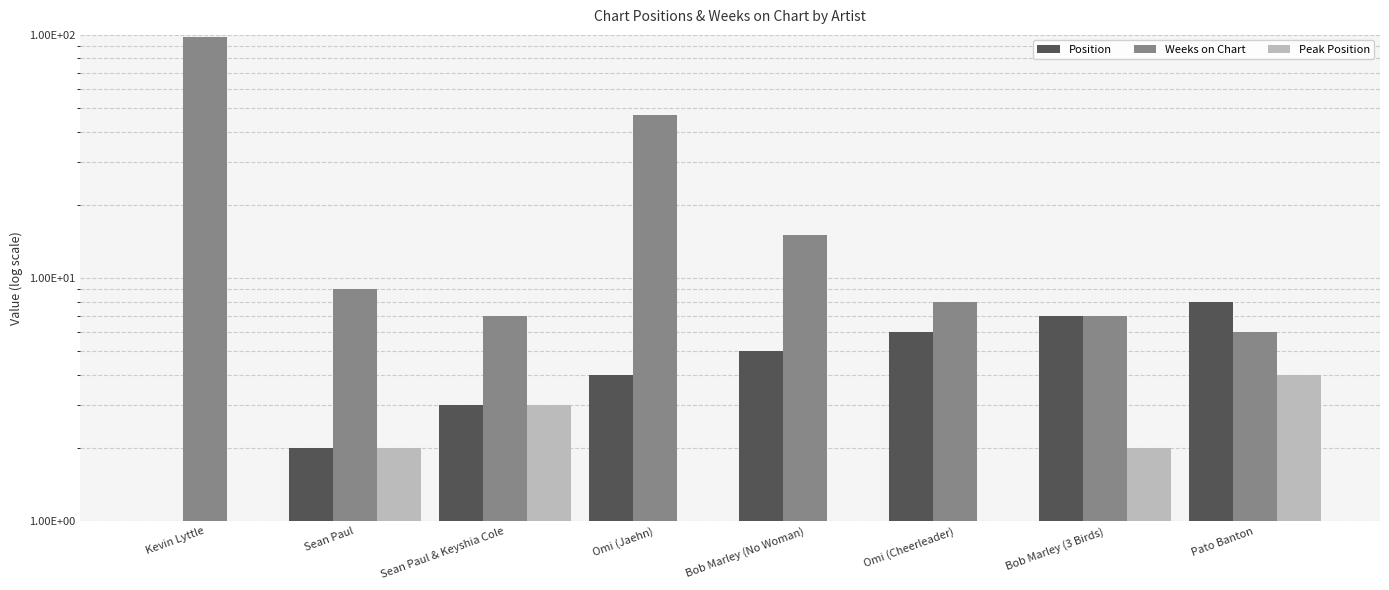

Which series has the widest spread of values?

Weeks on Chart